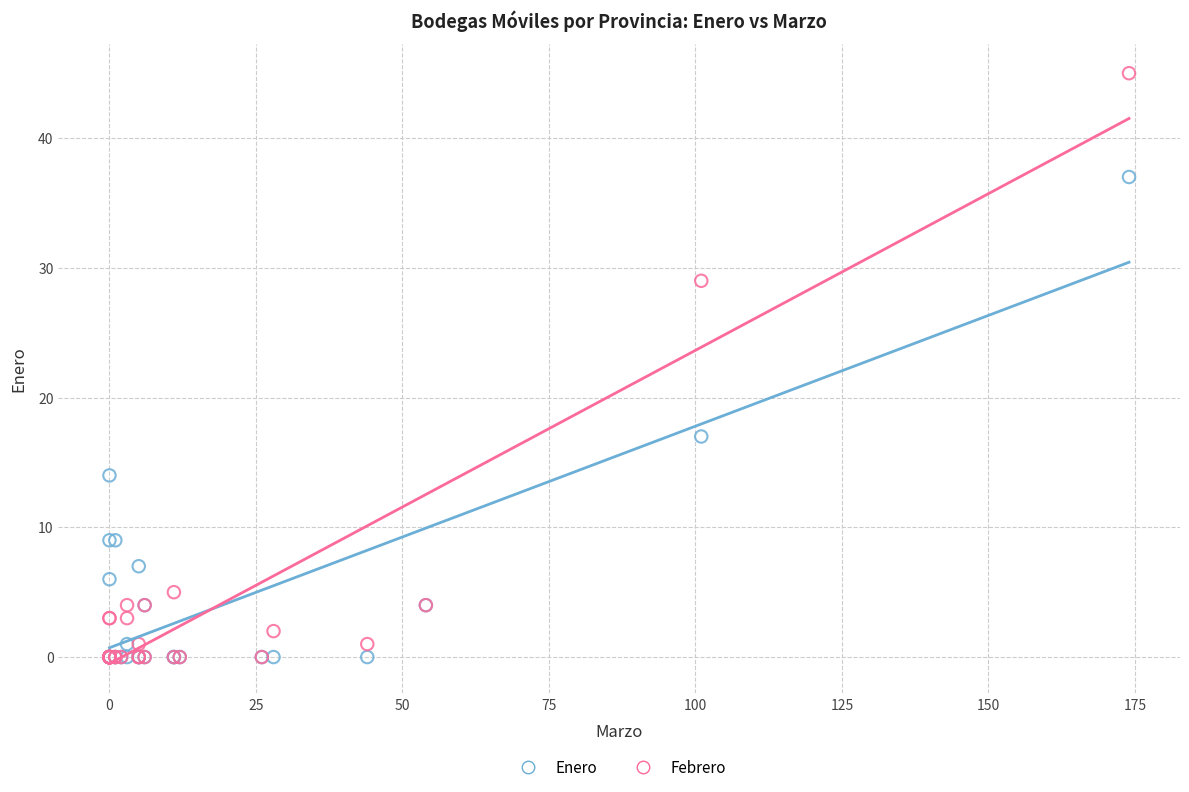

In the Febrero series, what Y value is closest to 22?

29